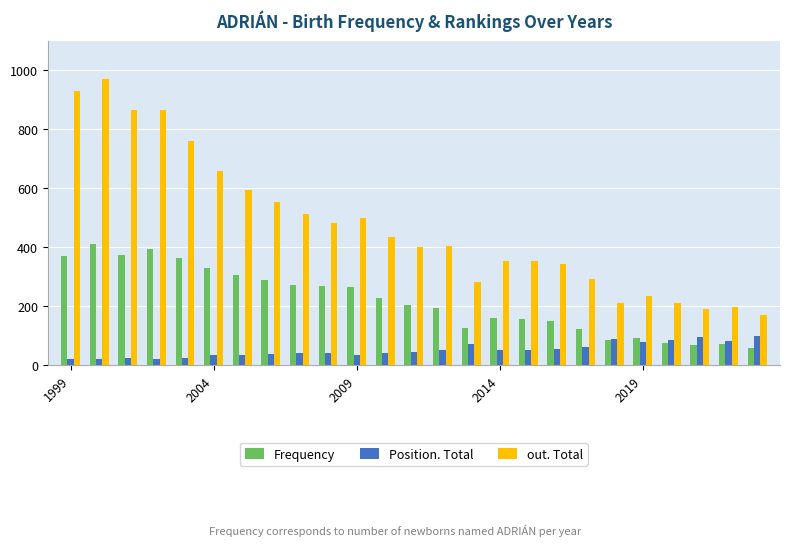

Which series has the largest range (max minus min)?

out. Total